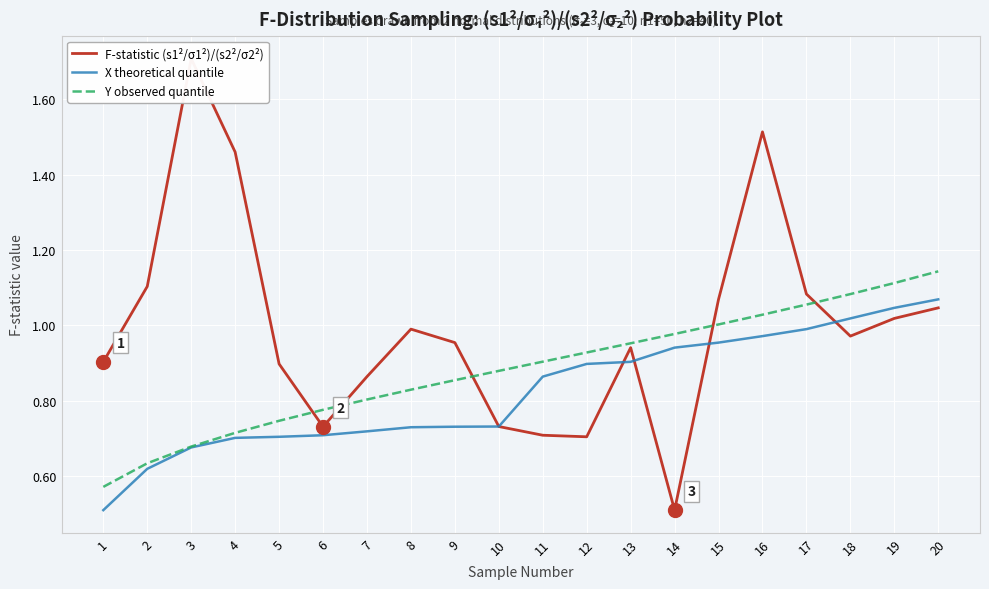

True or false: F-statistic (s1²/σ1²)/(s2²/σ2²) and Y observed quantile cross at least once.

True